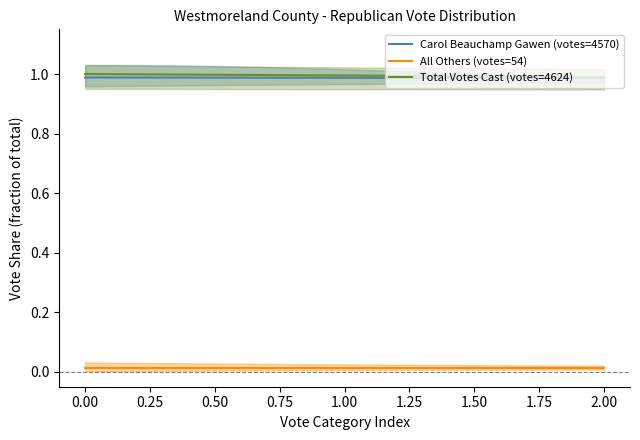

True or false: All Others (votes=54) and Total Votes Cast (votes=4624) intersect in this chart.

False